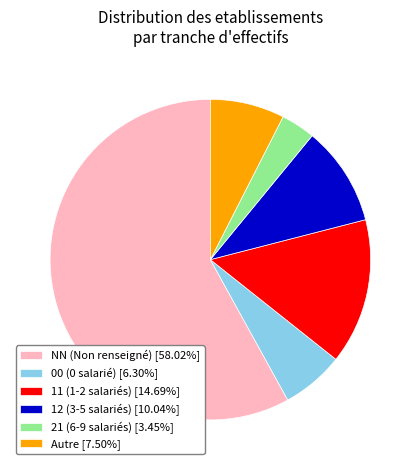

Is the sum of NN (Non renseigné) [58.02%] and 21 (6-9 salariés) [3.45%] greater than half?

Yes